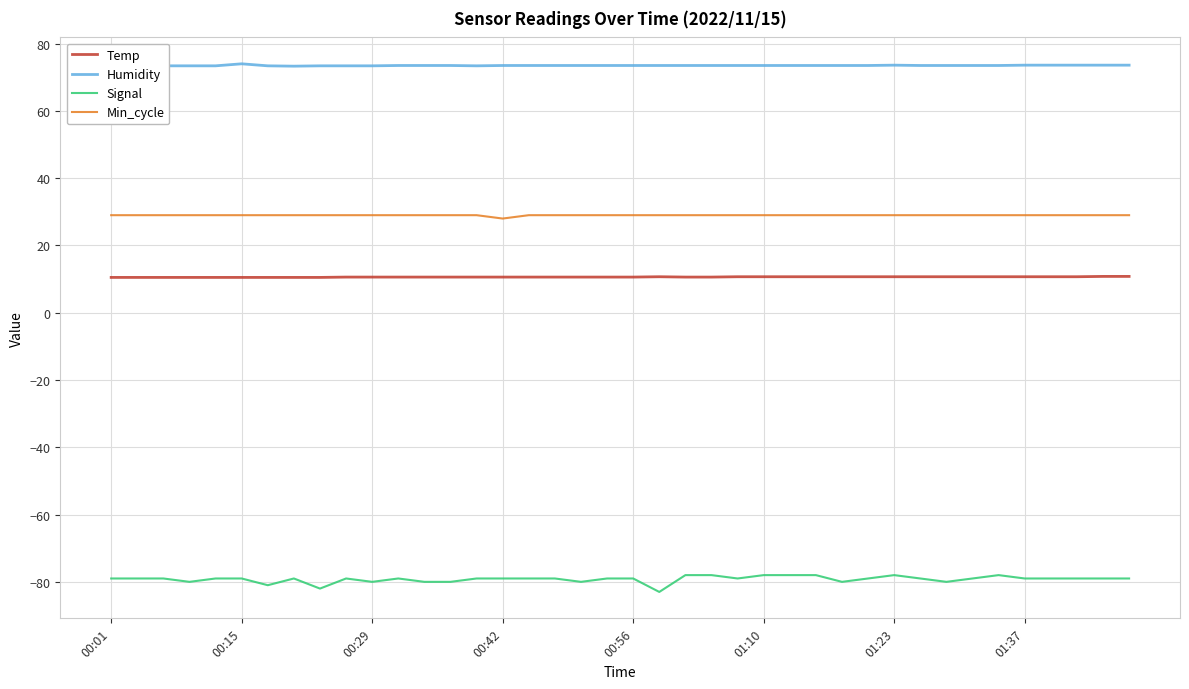

True or false: Signal has more than 2 points higher than both neighbors.

True